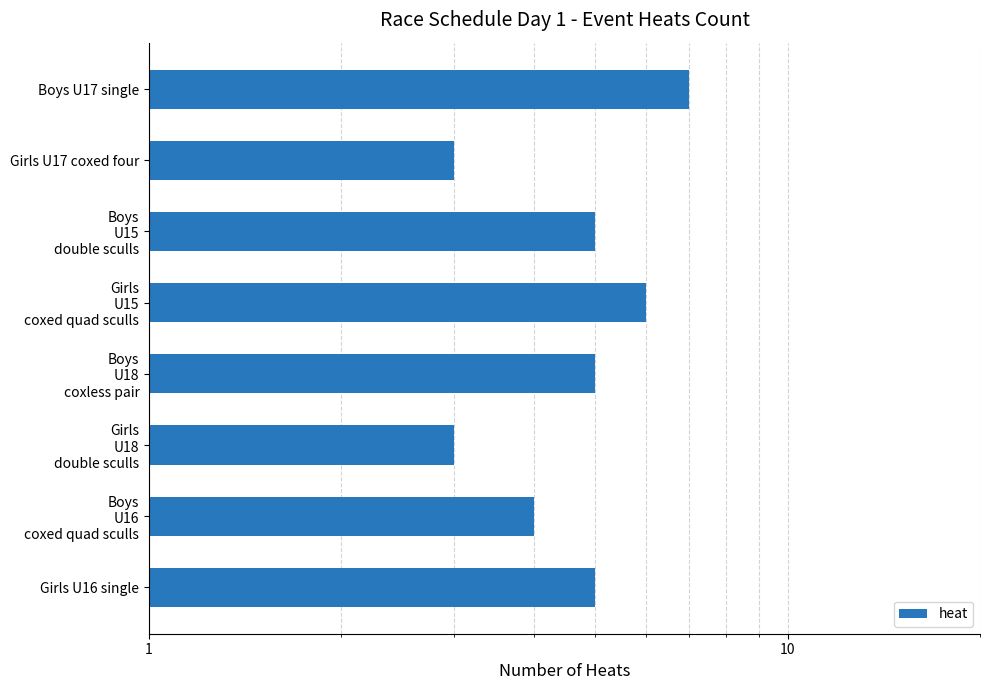

Between 5 and 1000, which is larger?

1000